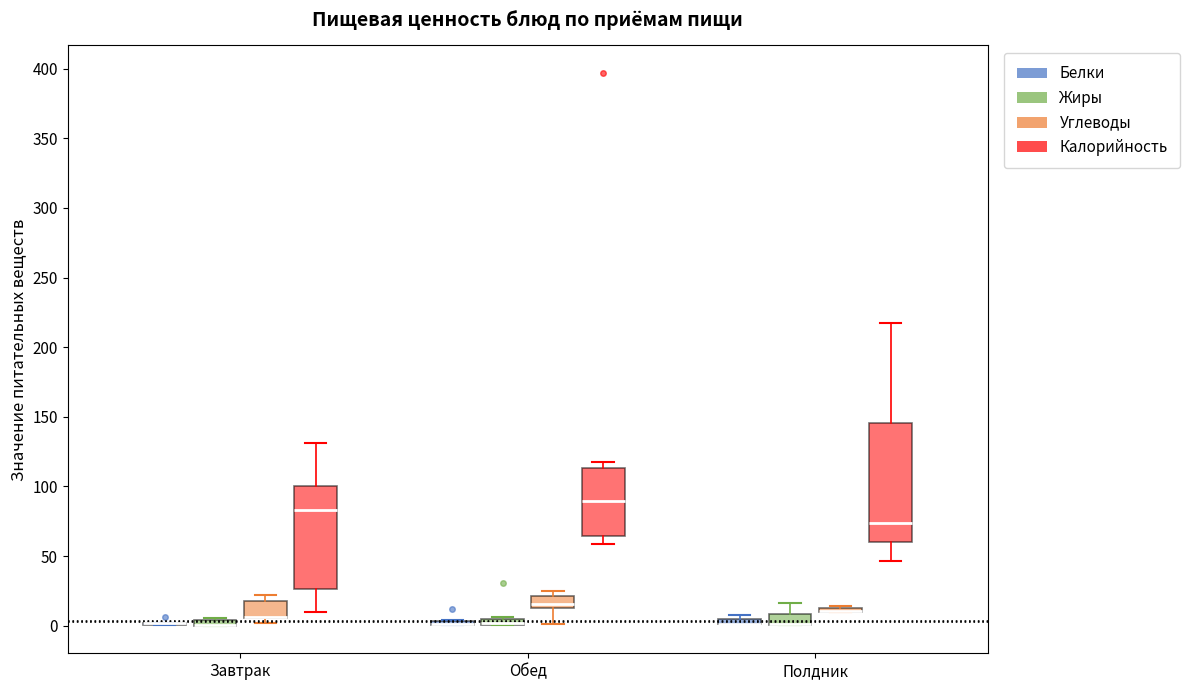

Which box is the tallest, from its lower edge to its upper edge?

Полдник (Калорийность)